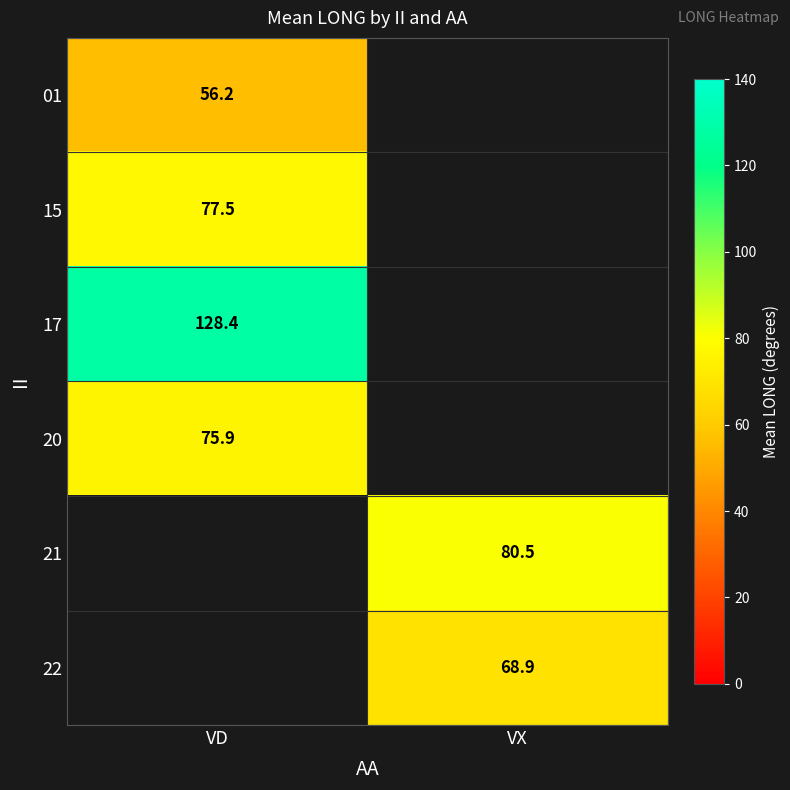

At which category does the chart reach its peak across all series?

VD